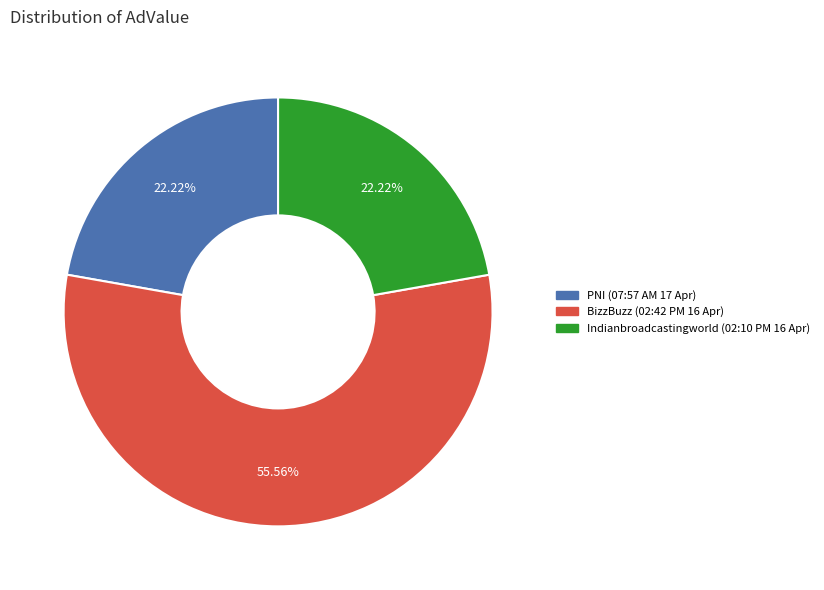

Is there a majority slice in this chart?

Yes